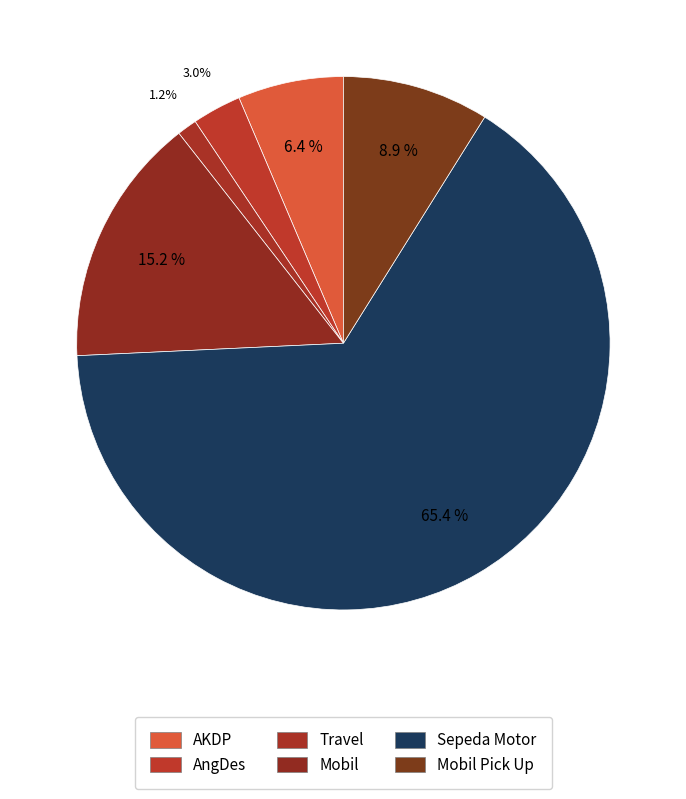

How many slices are in this pie chart?

6